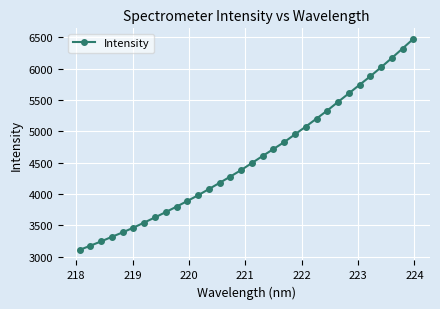

What is the value of the 22nd point from the left?

5074.6